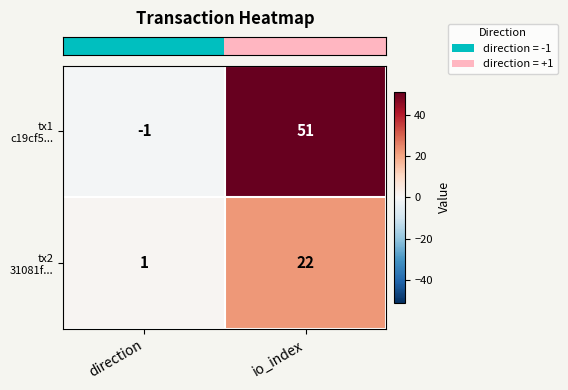

How many distinct data groups are displayed?

2